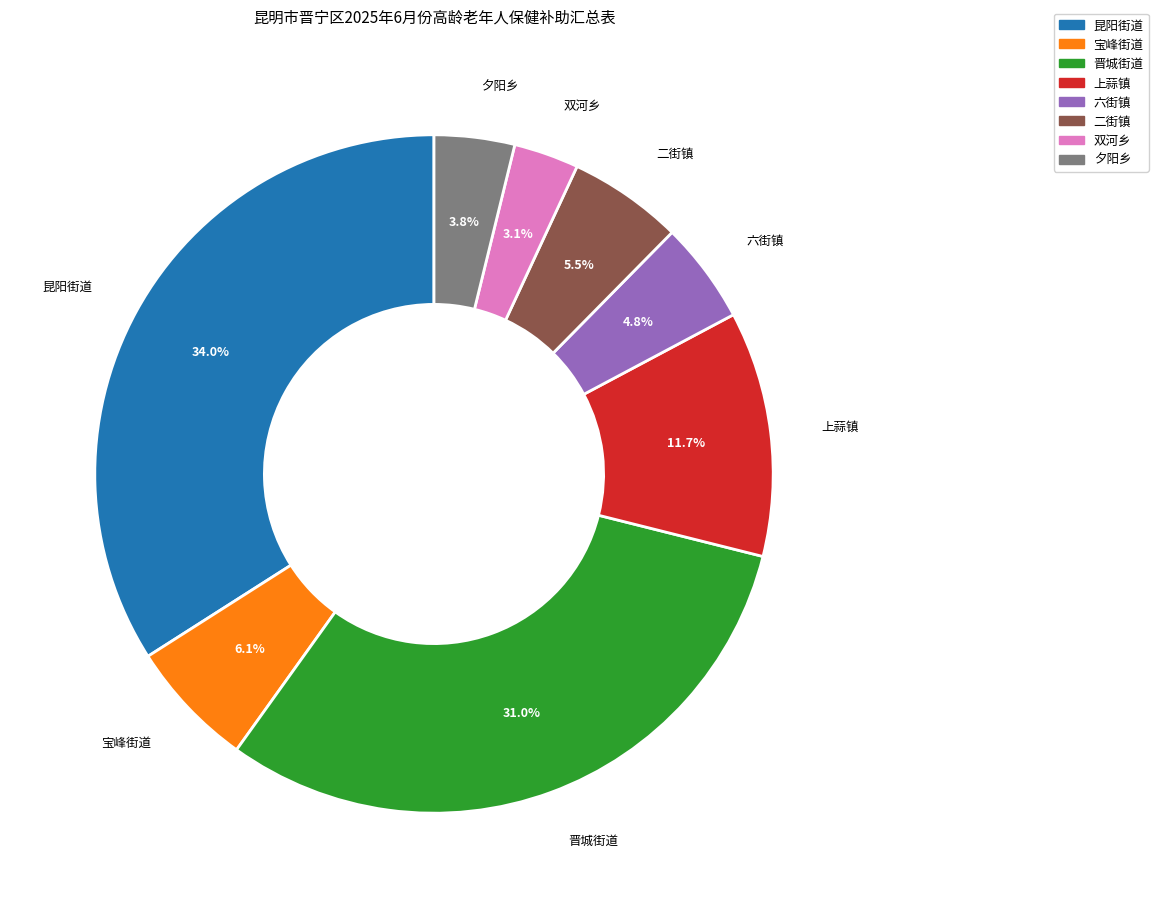

Count the number of slices in the pie.

8